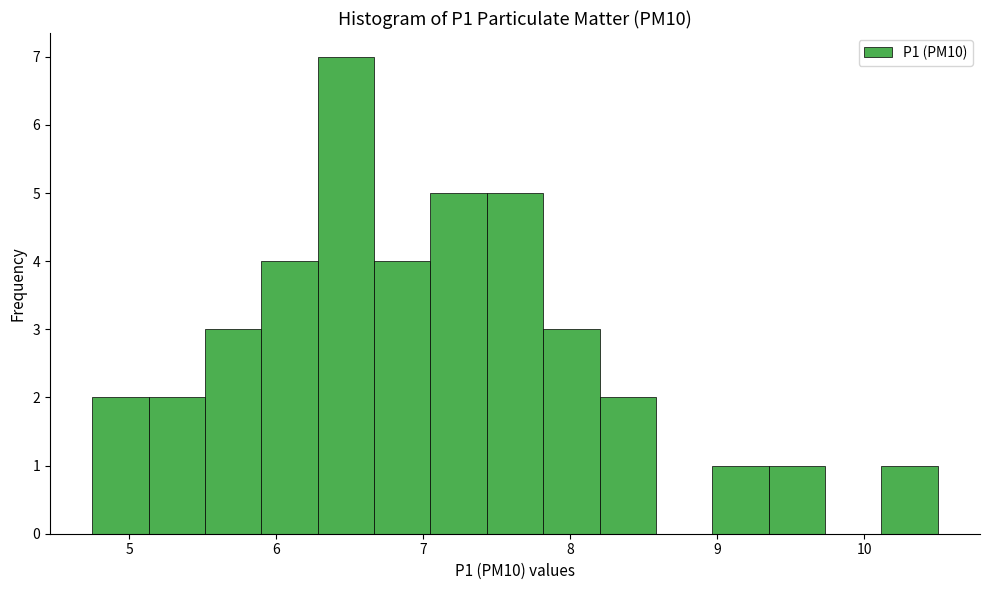

Around what value on the x-axis is the tallest bar? Give the approximate position of its centre, as read against the axis.

6.5